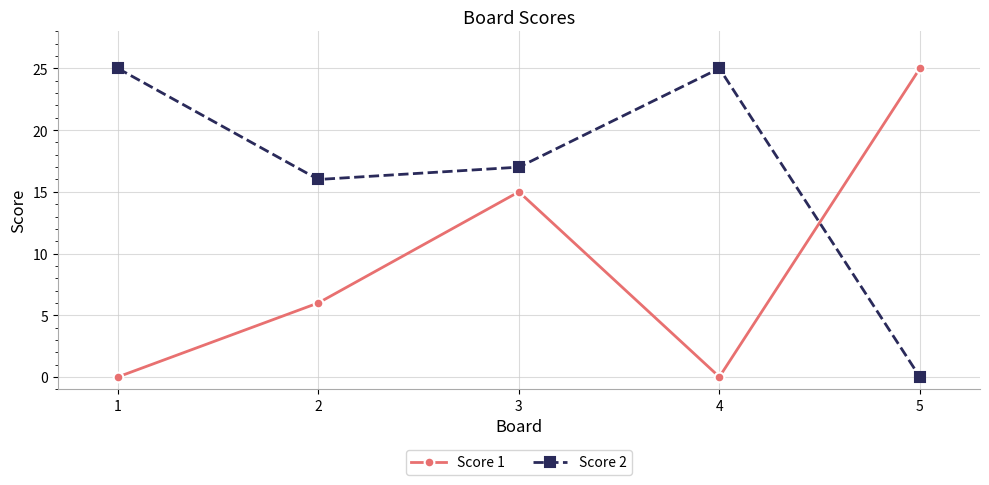

Rank the series by their average value, from lowest to highest.

Score 1, Score 2